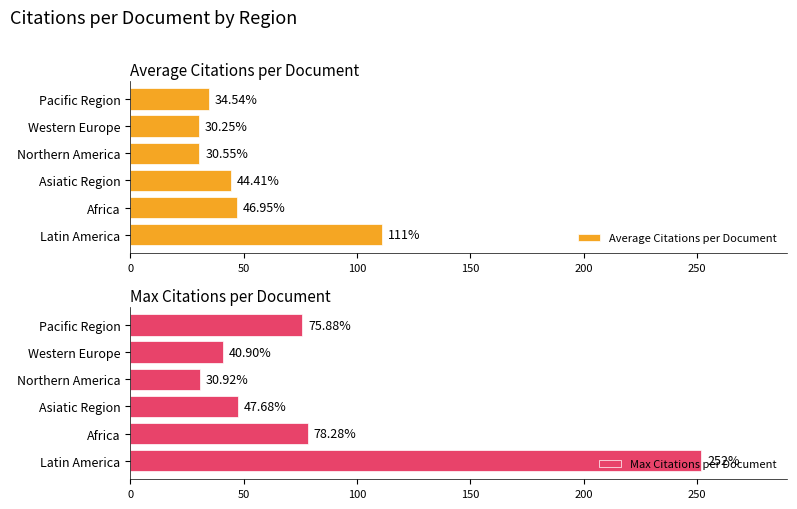

How many groups of bars are there?

6